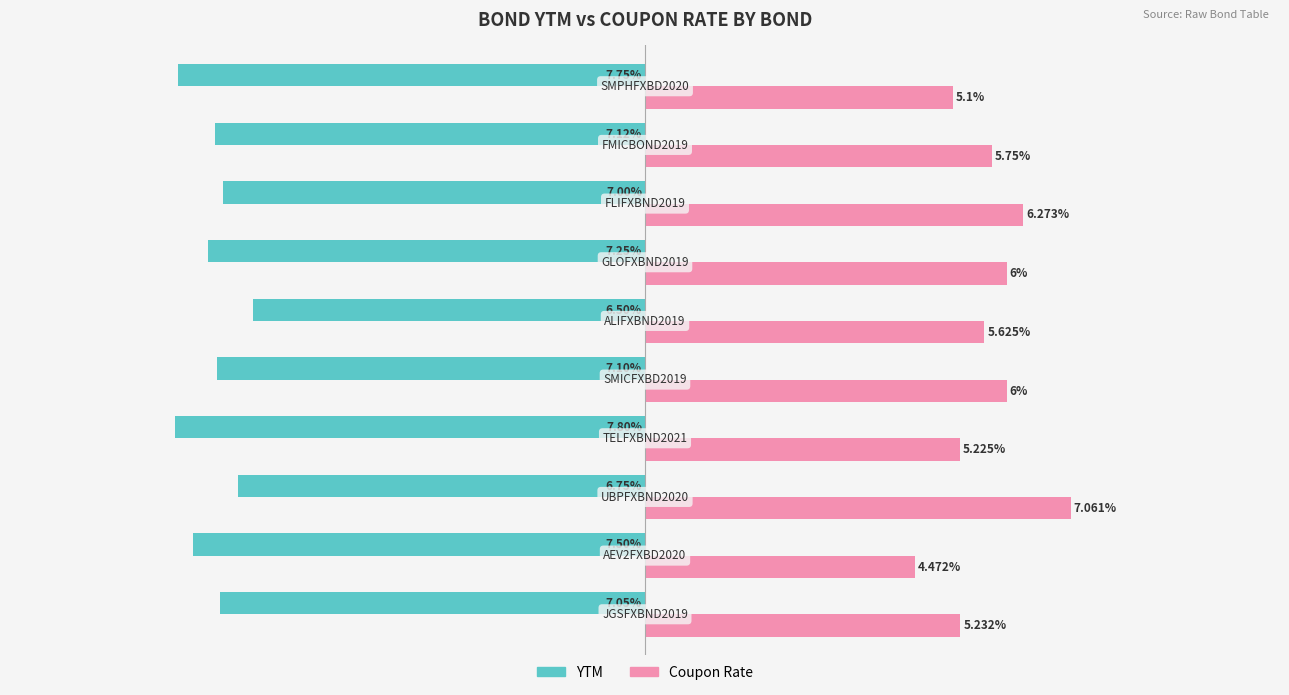

Which series has the widest spread of values?

Coupon Rate